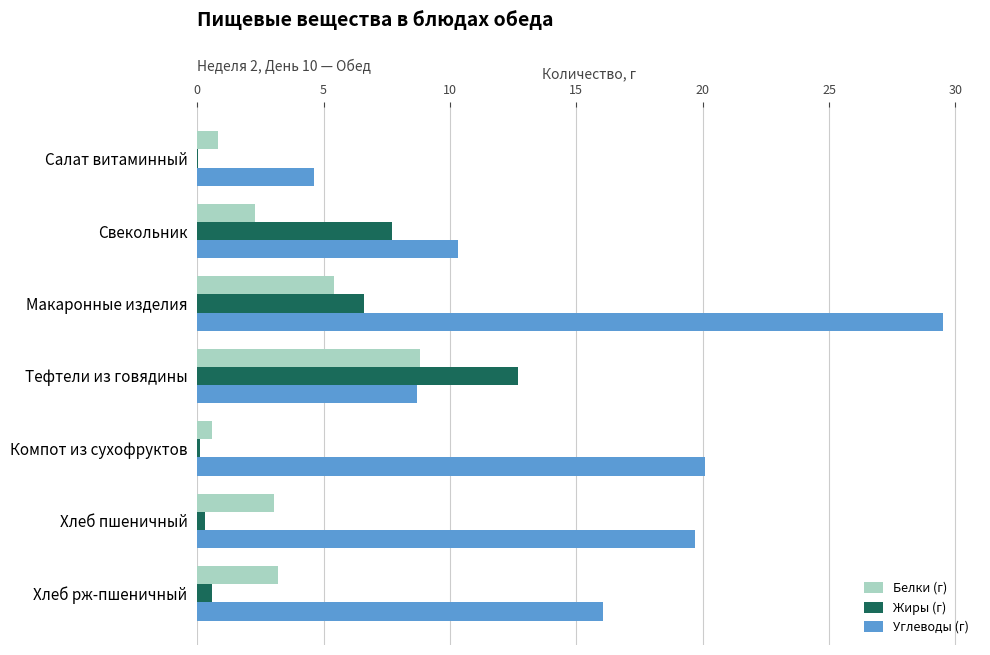

Which series changed the most between Тефтели из говядины and Хлеб рж-пшеничный?

Жиры (г)